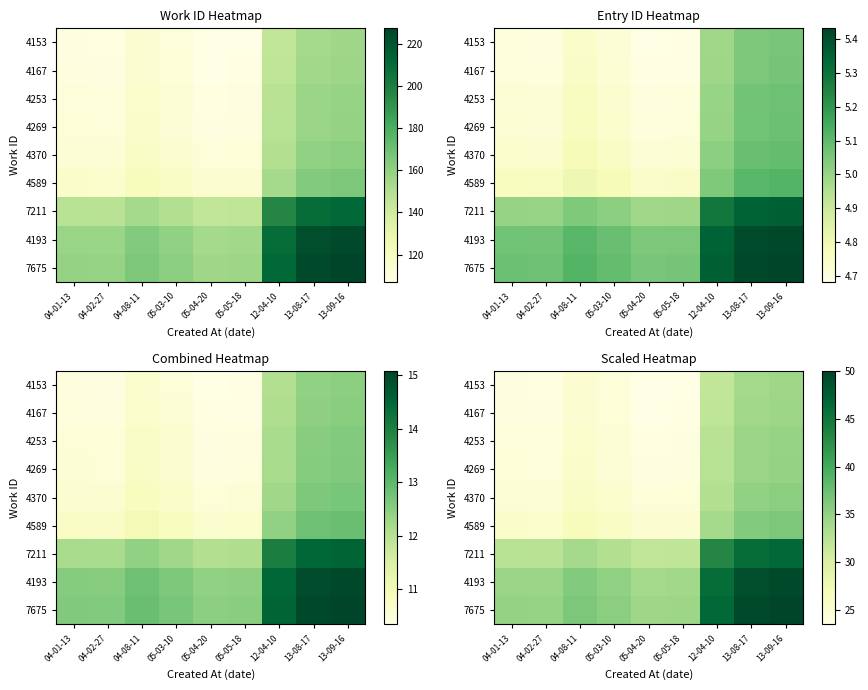

What is the total value across all series at 04-02-27?

248.7